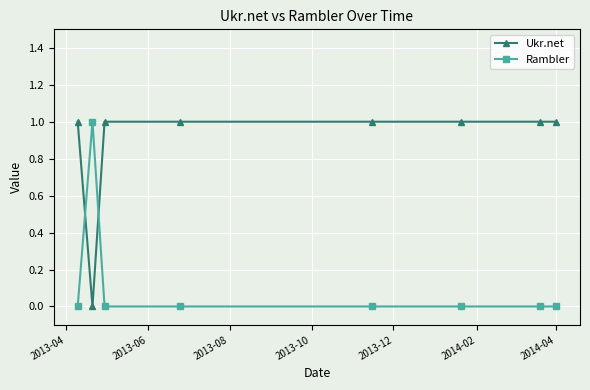

Which series ends up on top after the final intersection of Rambler and Ukr.net?

Ukr.net